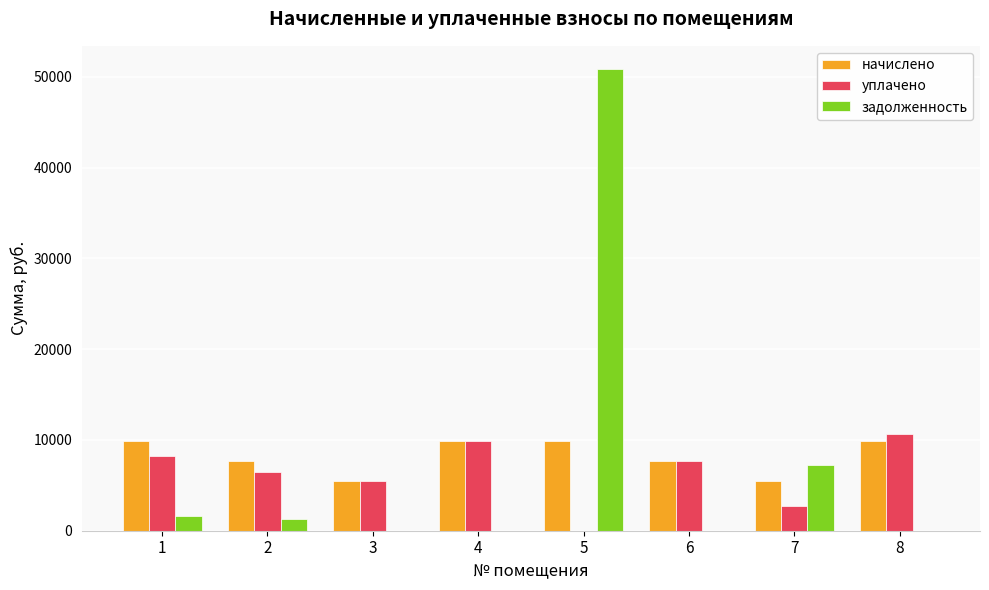

Which series changed the most between 1 and 3?

начислено